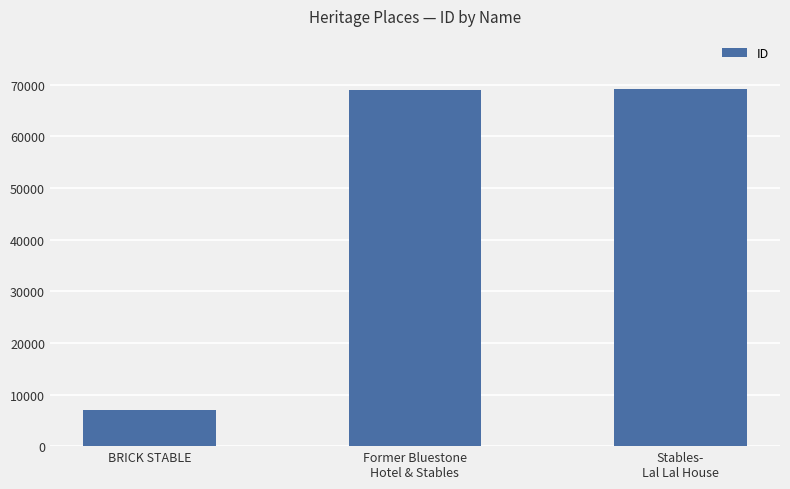

Which has a higher value, BRICK STABLE or Stables-
Lal Lal House?

Stables-
Lal Lal House